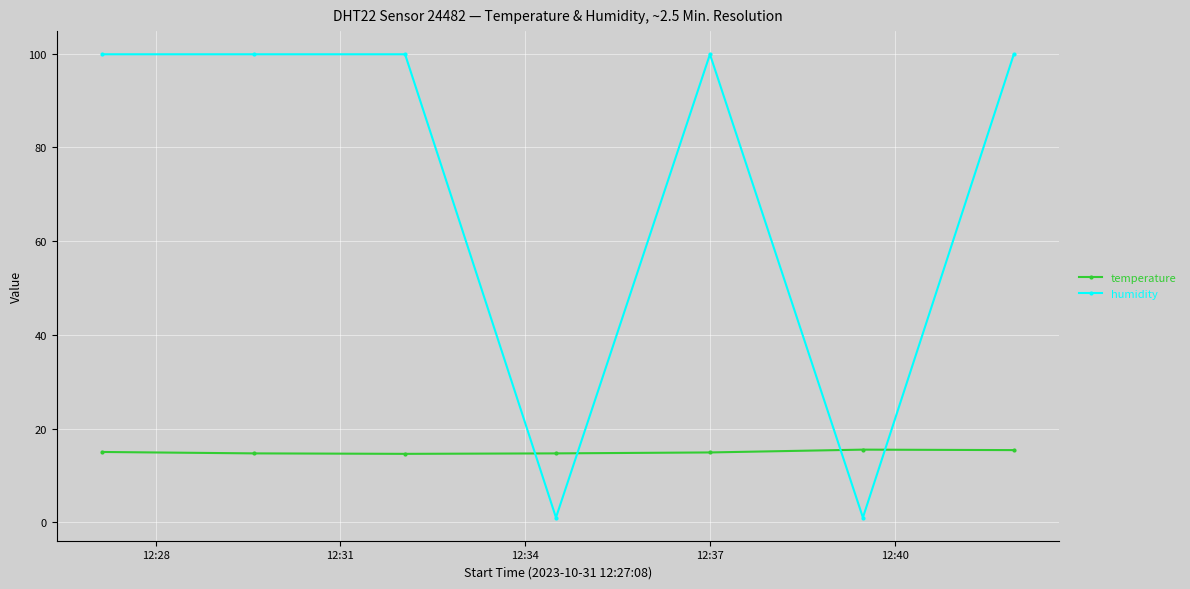

Rank the series by their maximum value, from highest to lowest.

humidity, temperature